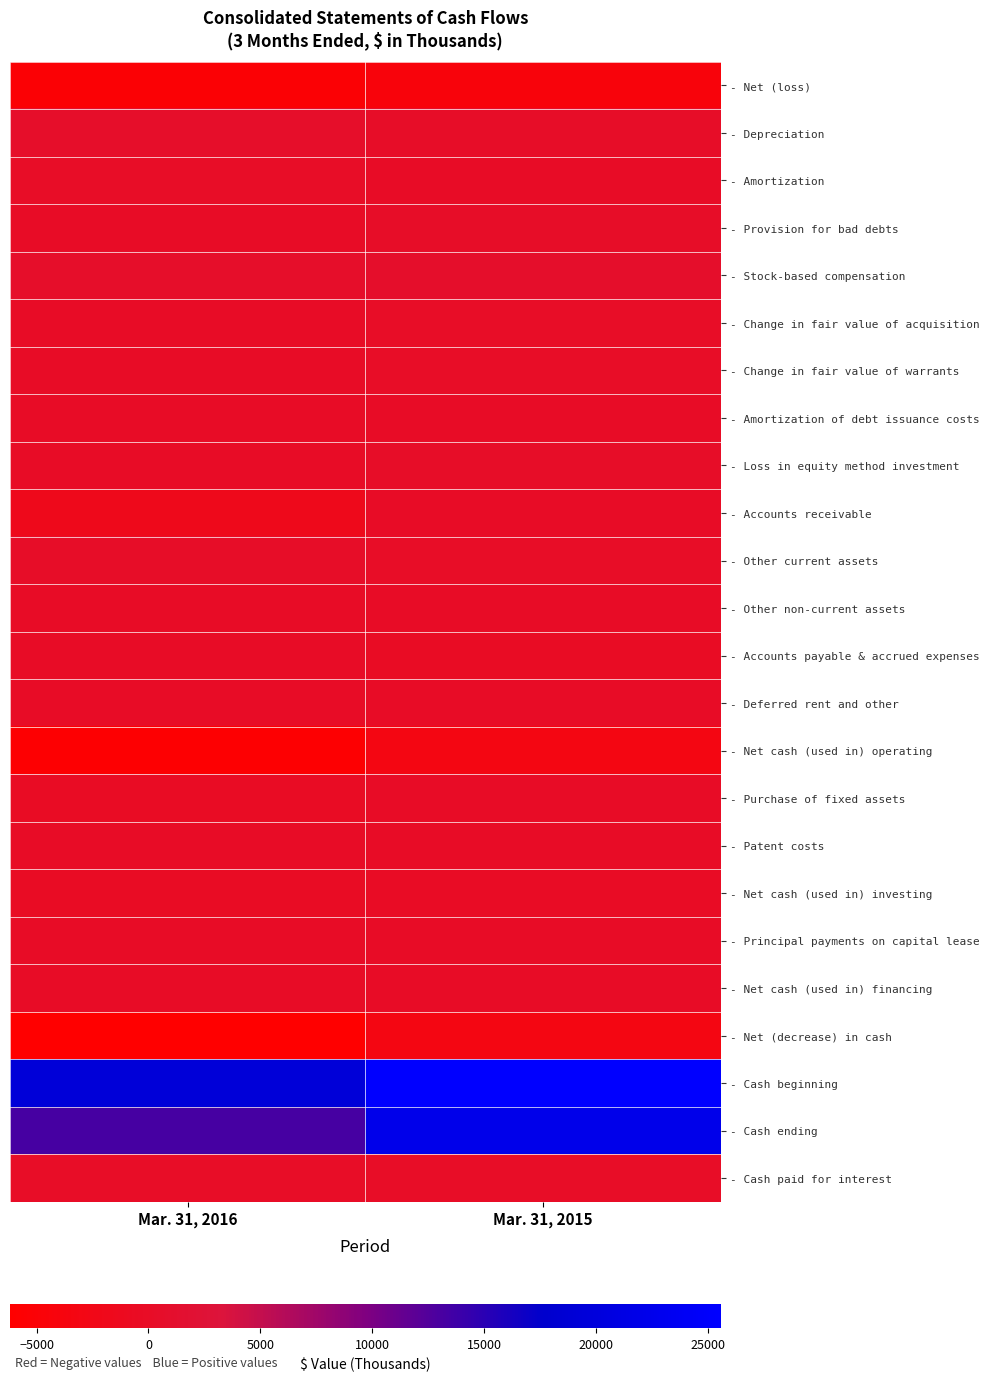

Rank the series at Mar. 31, 2016 from lowest to highest value.

- Net (decrease) in cash, - Net cash (used in) operating, - Net (loss), - Accounts receivable, - Net cash (used in) investing, - Purchase of fixed assets, - Accounts payable & accrued expenses, - Principal payments on capital lease, - Net cash (used in) financing, - Patent costs, - Change in fair value of acquisition, - Change in fair value of warrants, - Deferred rent and other, - Provision for bad debts, - Other non-current assets, - Amortization of debt issuance costs, - Loss in equity method investment, - Amortization, - Cash paid for interest, - Other current assets, - Depreciation, - Stock-based compensation, - Cash ending, - Cash beginning